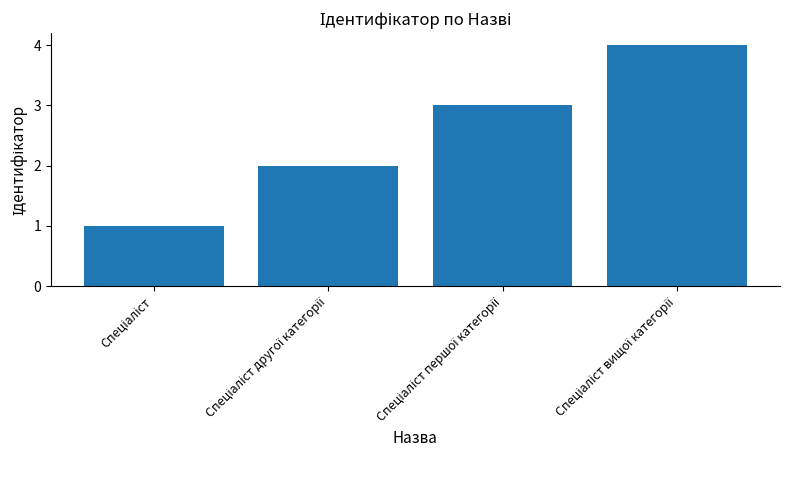

What is the maximum value shown in the chart?

4